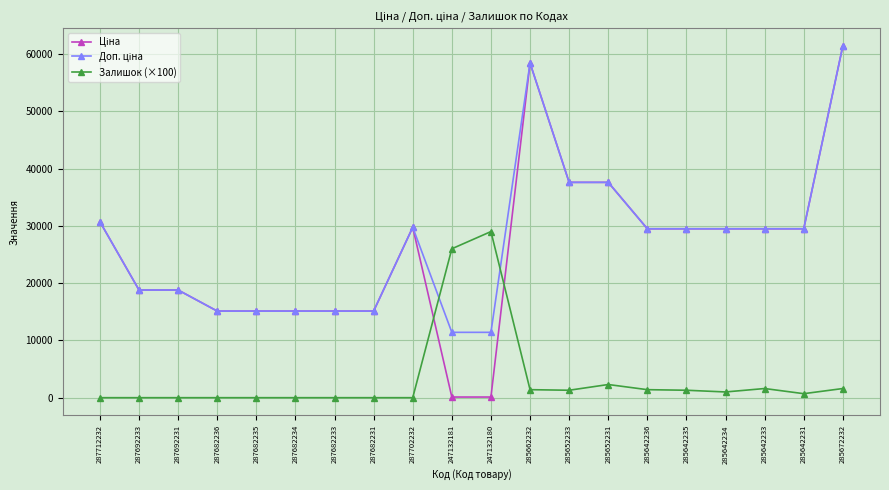

The value of Залишок (×100) at 287682234 is -17890.4. True or false?

False